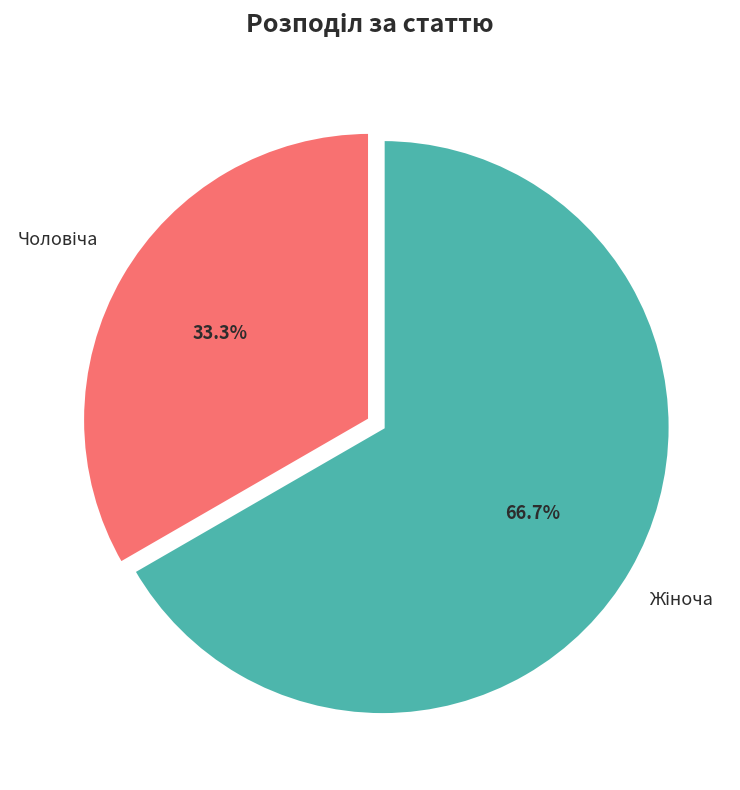

Is there any slice that represents more than half of the pie?

Yes